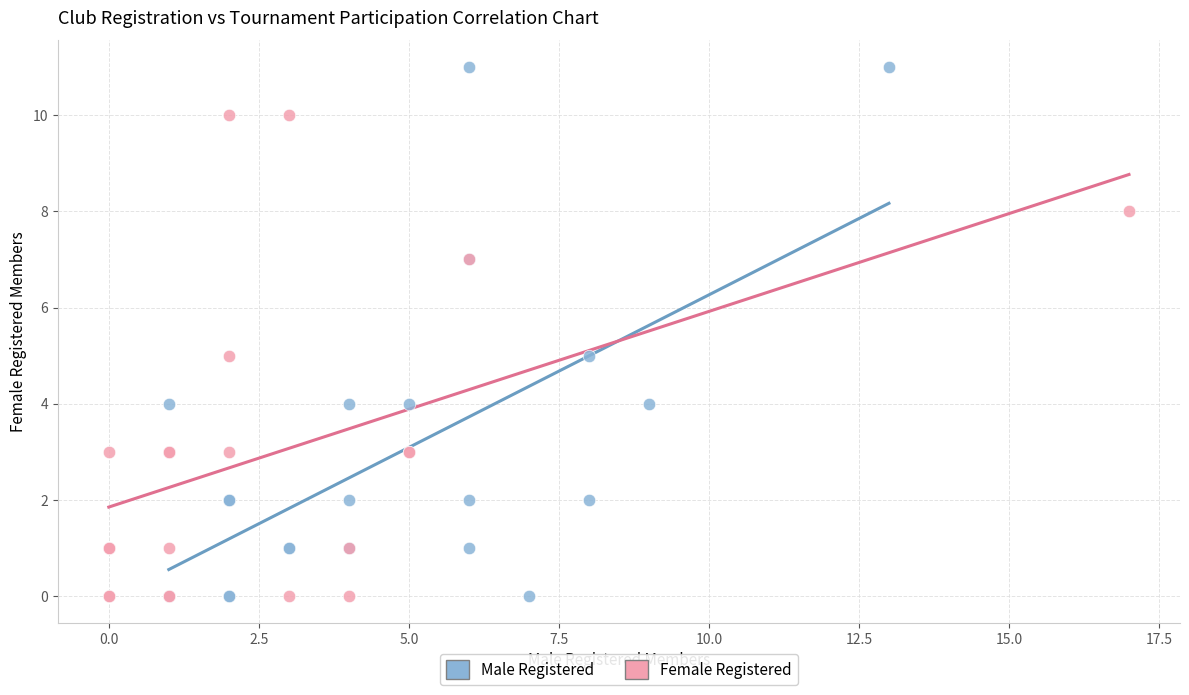

Which series contains the highest Y value?

Male Registered